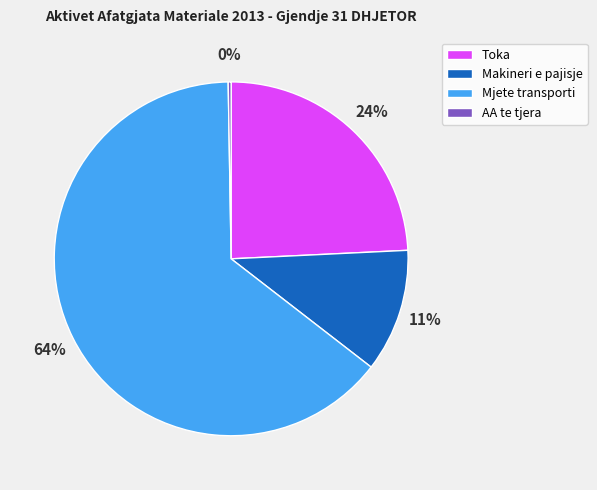

To the nearest percent, what is the difference between the Toka and Mjete transporti slice percentages?

40%